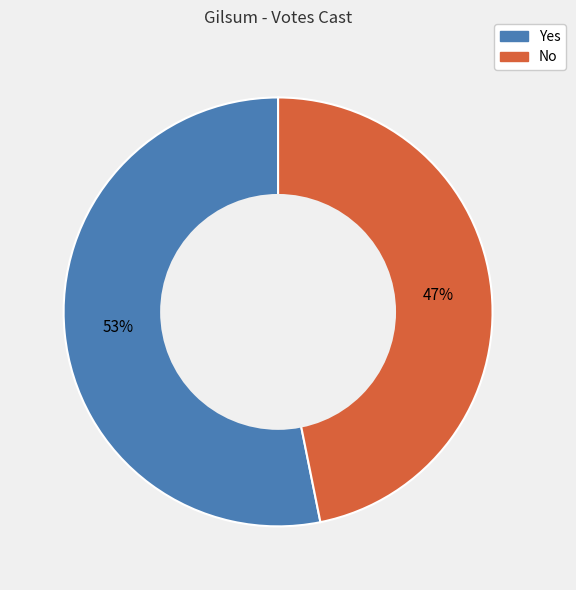

Between Yes and No, which is larger?

Yes